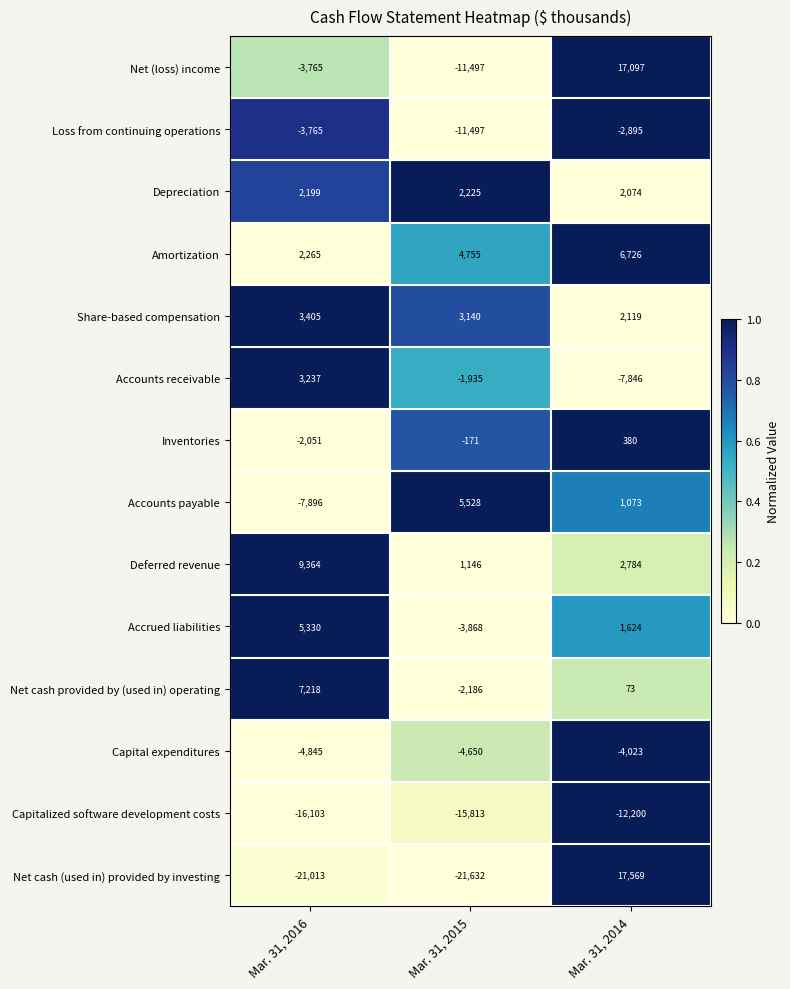

At which label is Net (loss) income closest to 2800?

Mar. 31, 2016